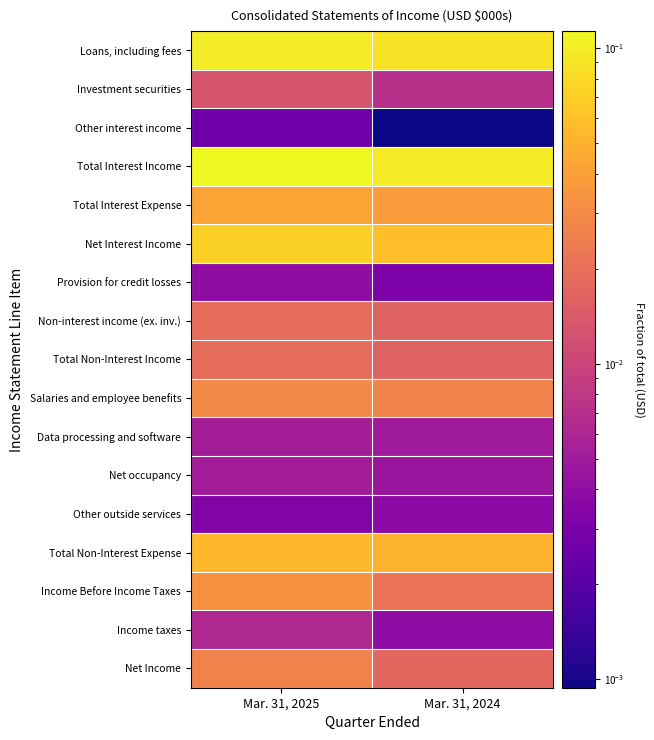

How many series are shown in this chart?

17